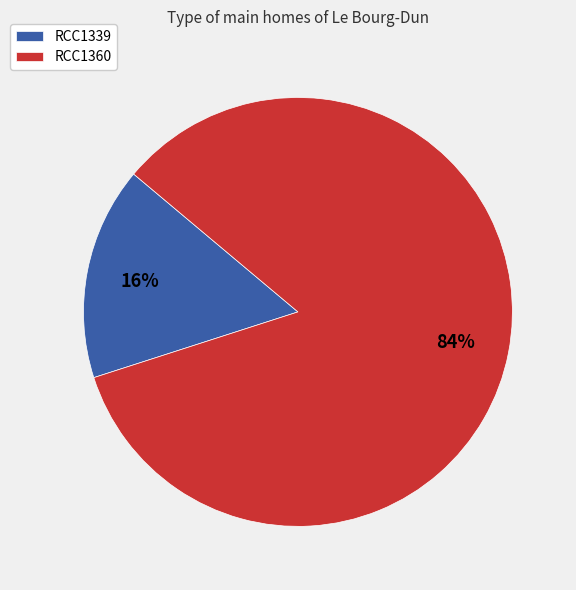

To the nearest percent, what portion does RCC1360 represent?

84%